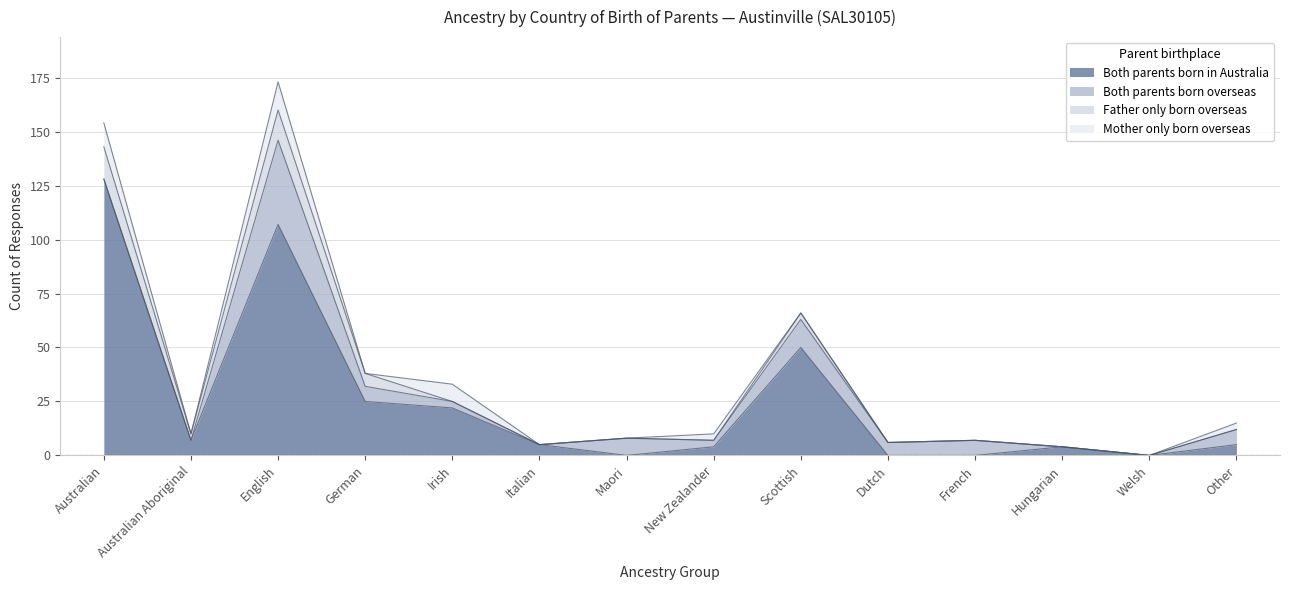

How many data points in Mother only born overseas are above 0?

5